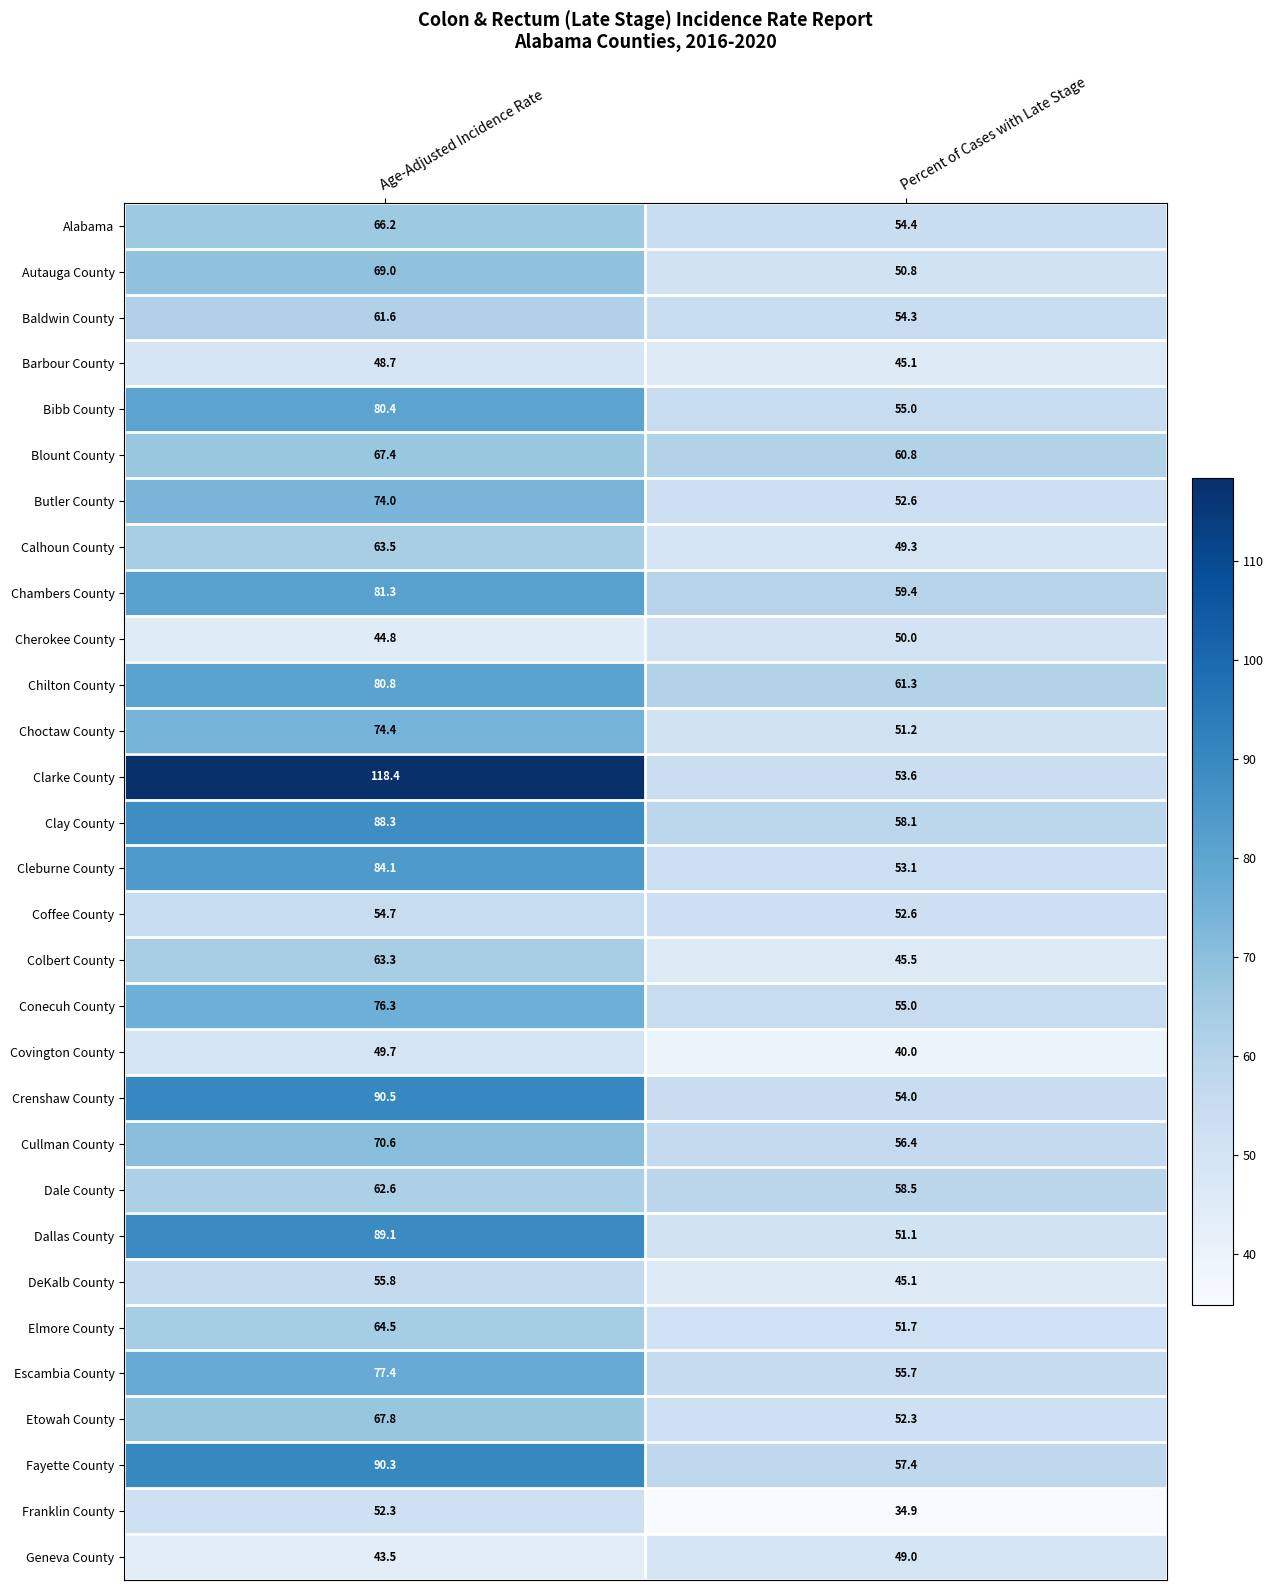

What is the average value of the Blount County series?

64.1